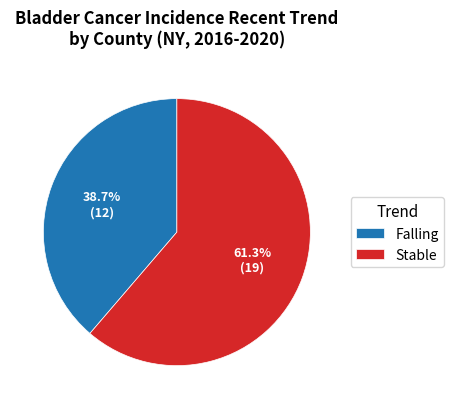

What is the largest slice in the pie chart?

Stable